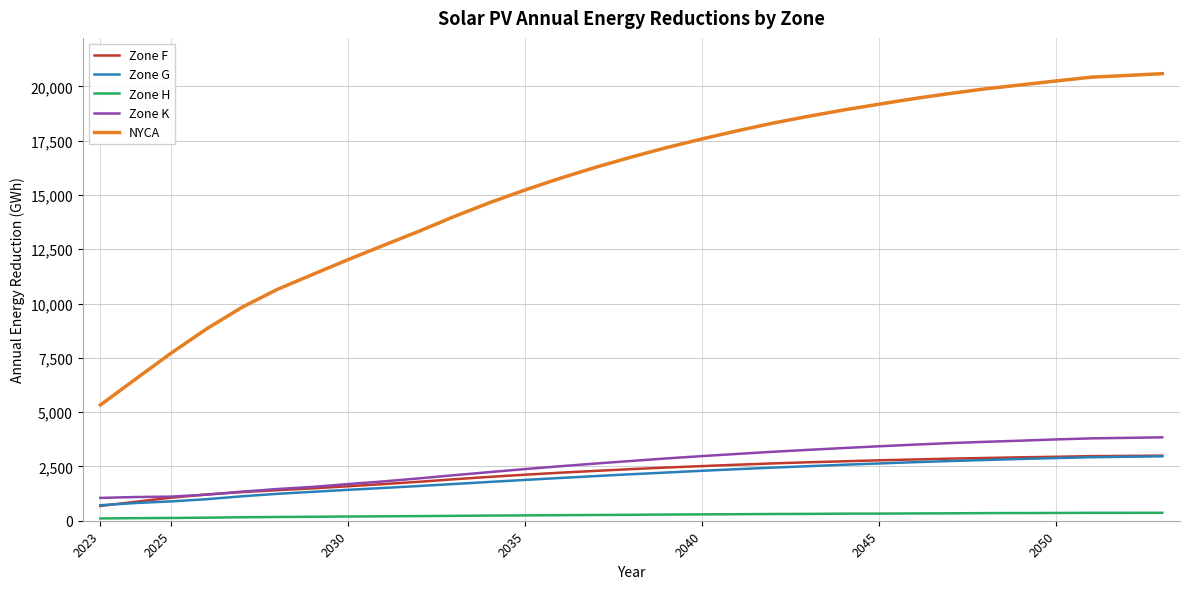

What is the greatest value displayed?

20588